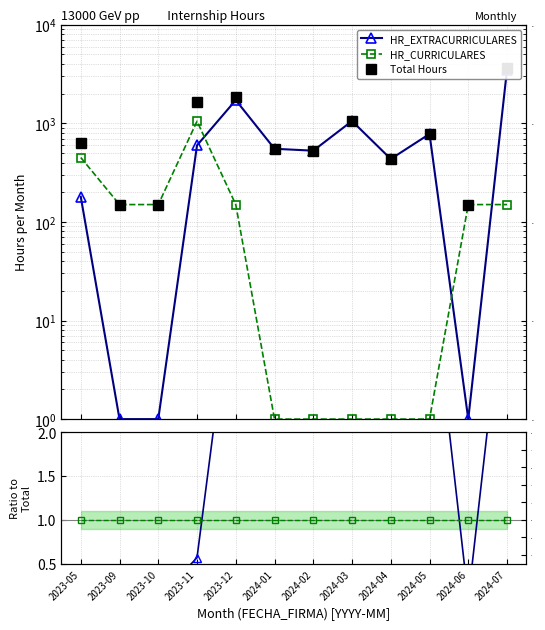

What is the smallest value displayed?

0.1